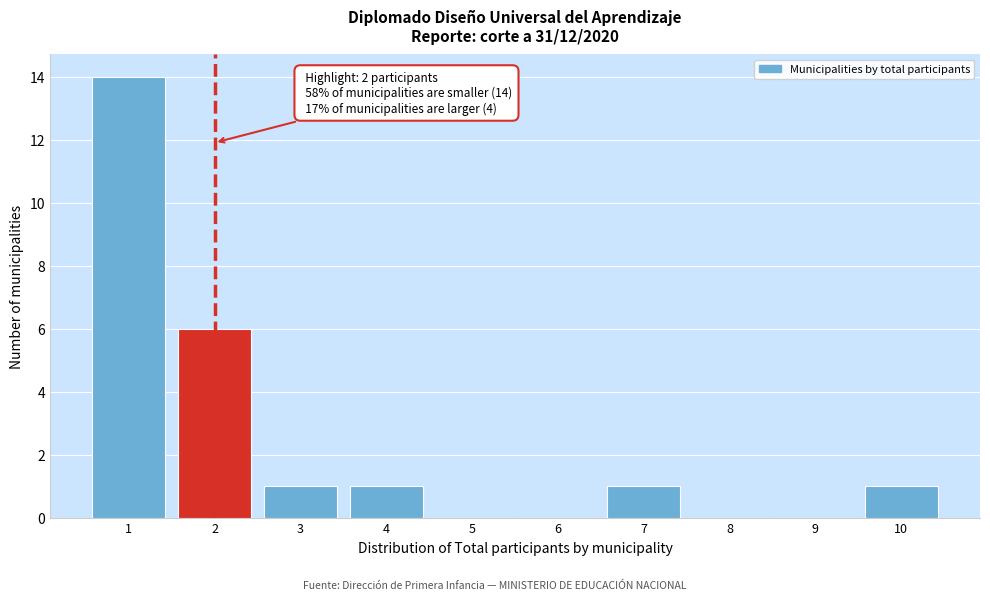

Which range on the x-axis has the tallest bar?

0.5 to 1.5